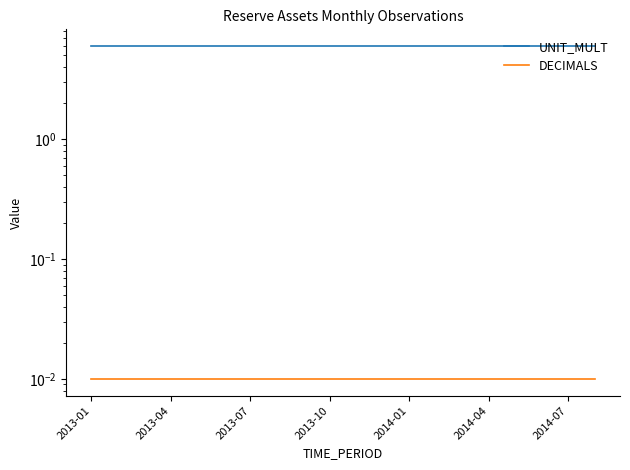

True or false: DECIMALS has a value of 0.0 at 2013-04.

True